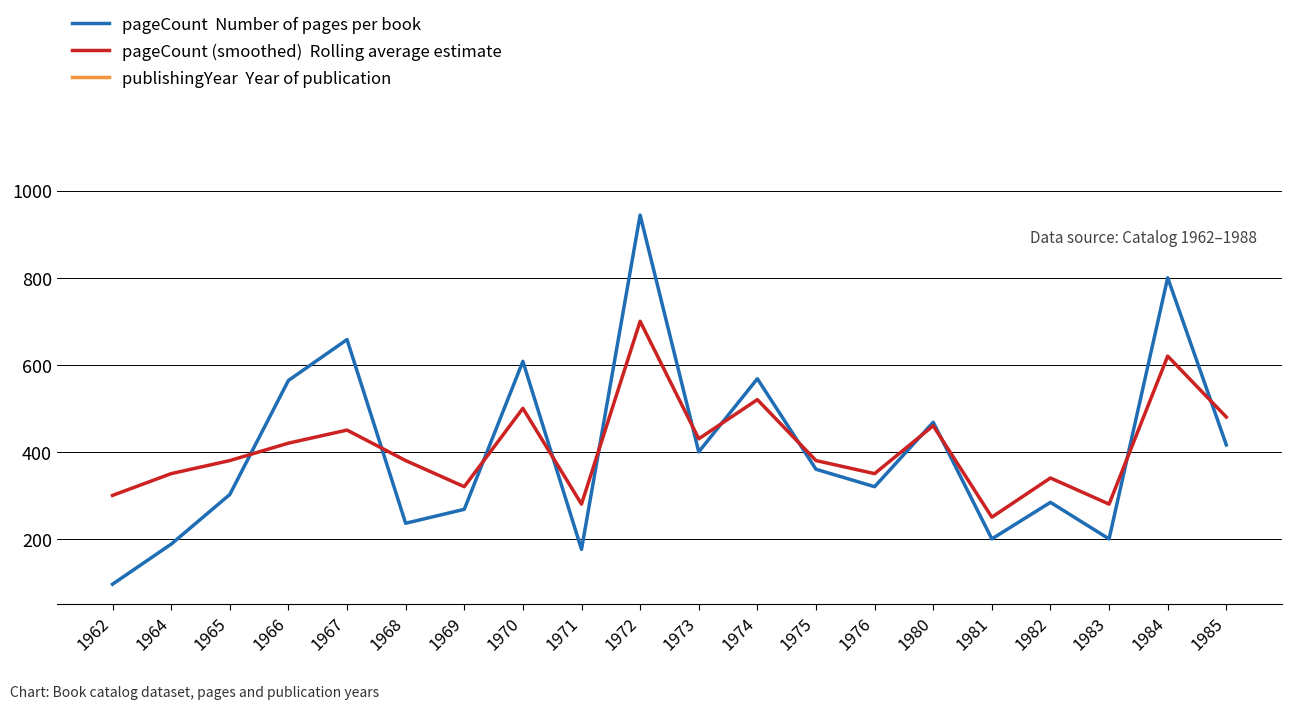

True or false: publishingYear  Year of publication has a value of 1975 at 1975.

True